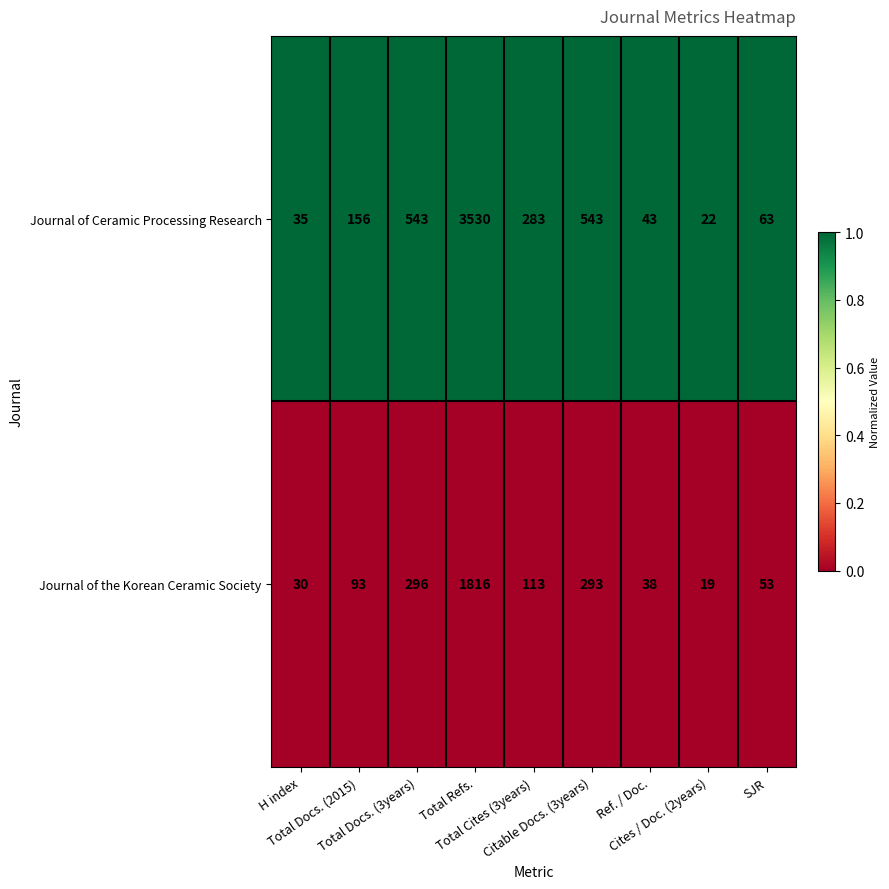

Which series has the largest range (max minus min)?

Journal of Ceramic Processing Research